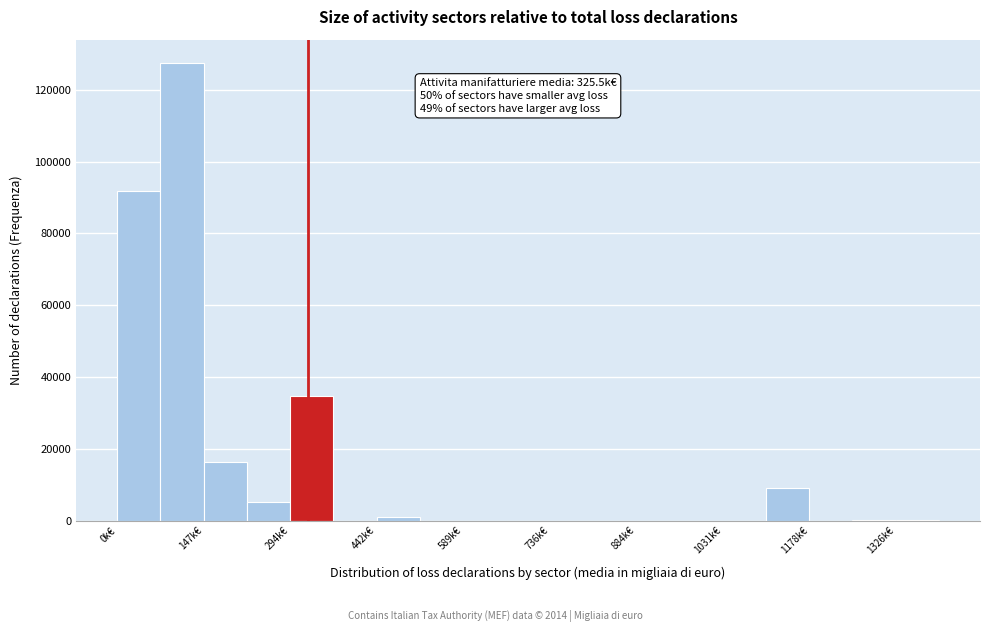

Around what value on the x-axis is the tallest bar? Give the approximate position of its centre, as read against the axis.

120